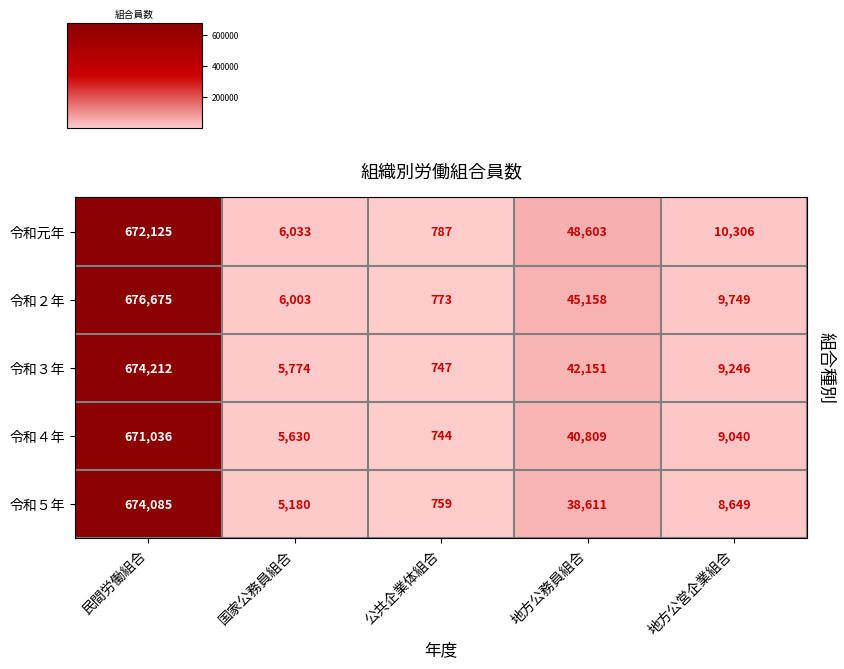

True or false: 令和４年 has a value of 292387 at 民間労働組合.

False